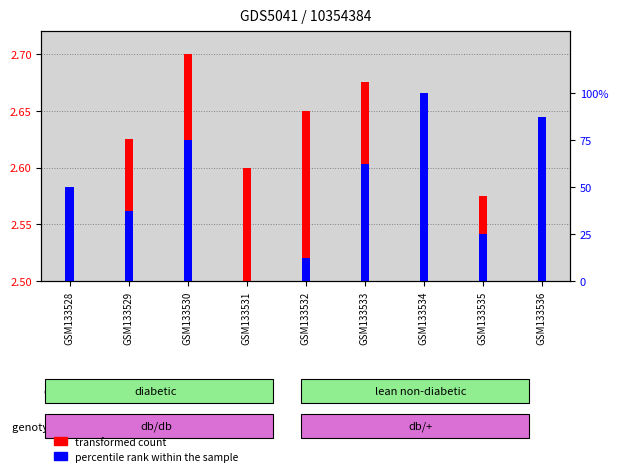

List the series in order of their overall mean, lowest first.

transformed count, percentile rank within the sample